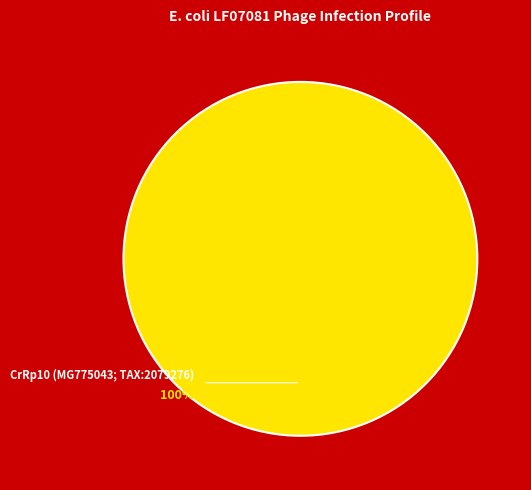

Does any single category account for the majority?

Yes